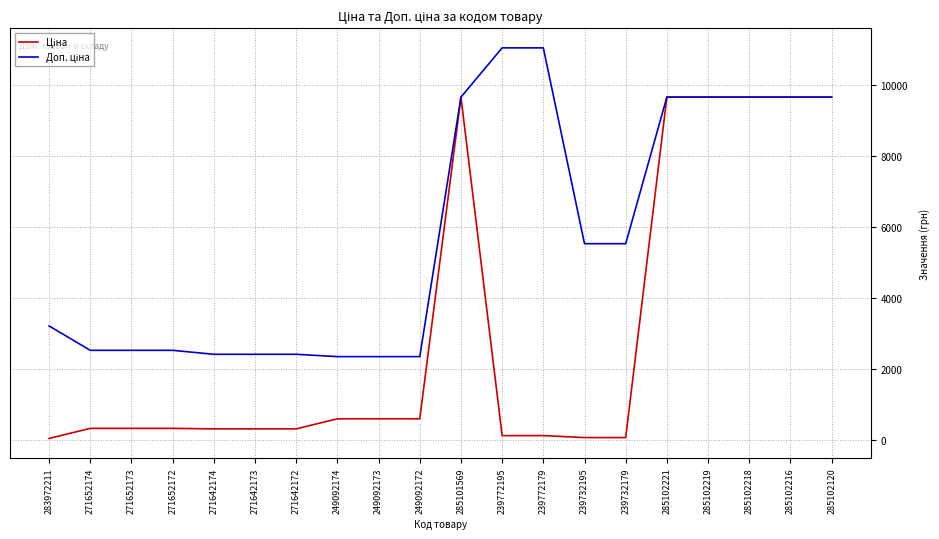

What is the spread (max minus min) of values at 249092174?

1754.8